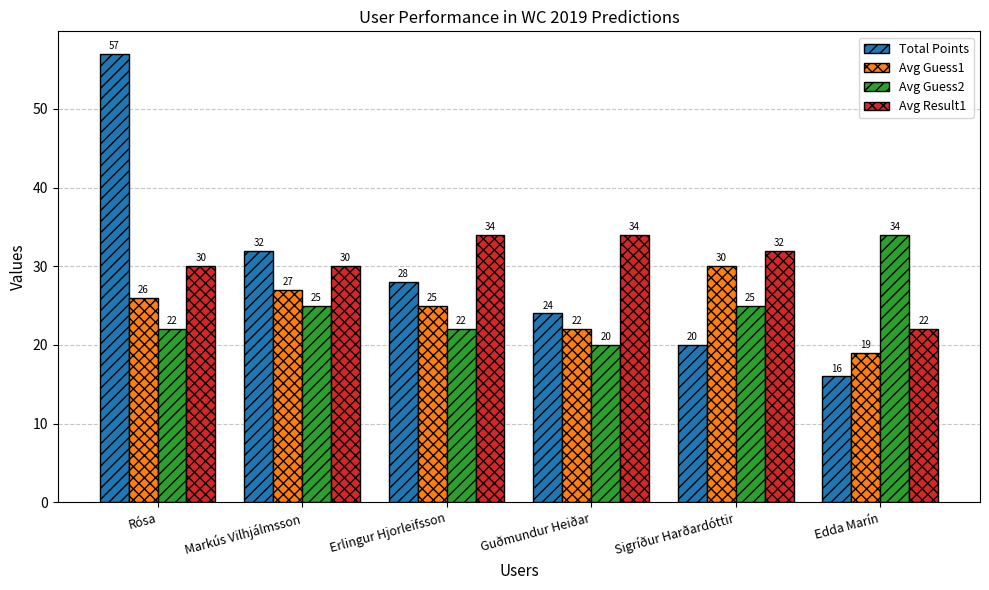

What is the label of the 2nd bar from the right?

Sigríður Harðardóttir